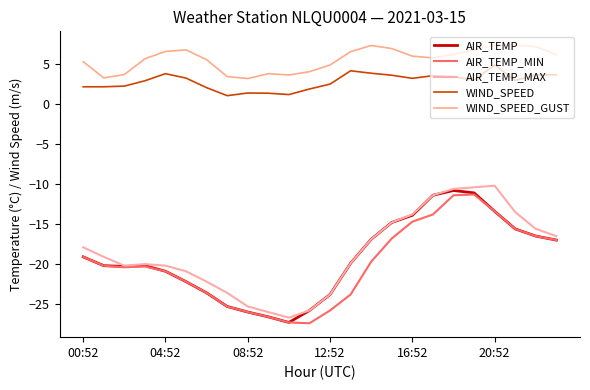

Rank the series by their maximum value, from highest to lowest.

WIND_SPEED_GUST, WIND_SPEED, AIR_TEMP_MAX, AIR_TEMP, AIR_TEMP_MIN